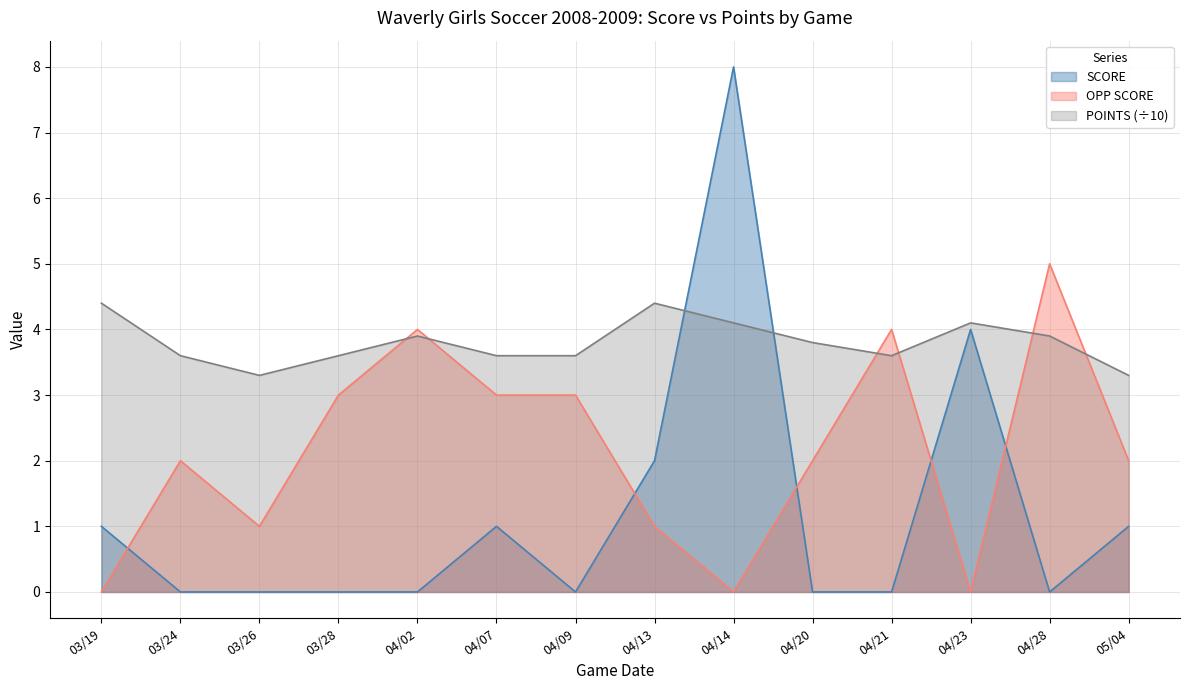

Reading left to right, transcribe all the data shown in this chart.

SCORE: 1.0	0.0	0.0	0.0	0.0	1.0	0.0	2.0	8.0	0.0	0.0	4.0	0.0	1.0
OPP SCORE: 0.0	2.0	1.0	3.0	4.0	3.0	3.0	1.0	0.0	2.0	4.0	0.0	5.0	2.0
POINTS: 4.4	3.6	3.3	3.6	3.9	3.6	3.6	4.4	4.1	3.8	3.6	4.1	3.9	3.3